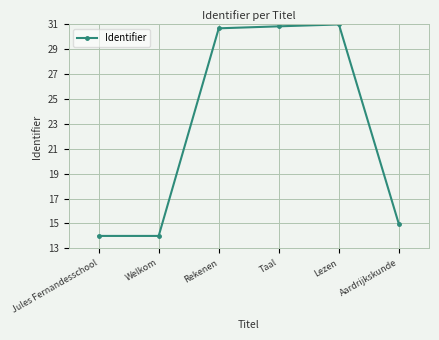

At which label is the value closest to 22?

Aardrijkskunde